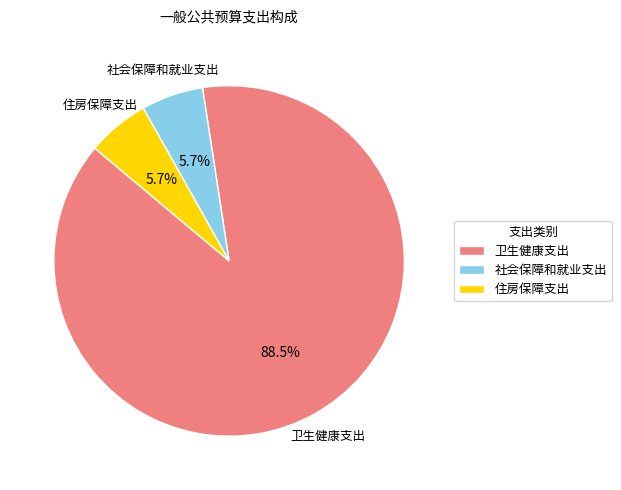

How many segments does this pie chart have?

3